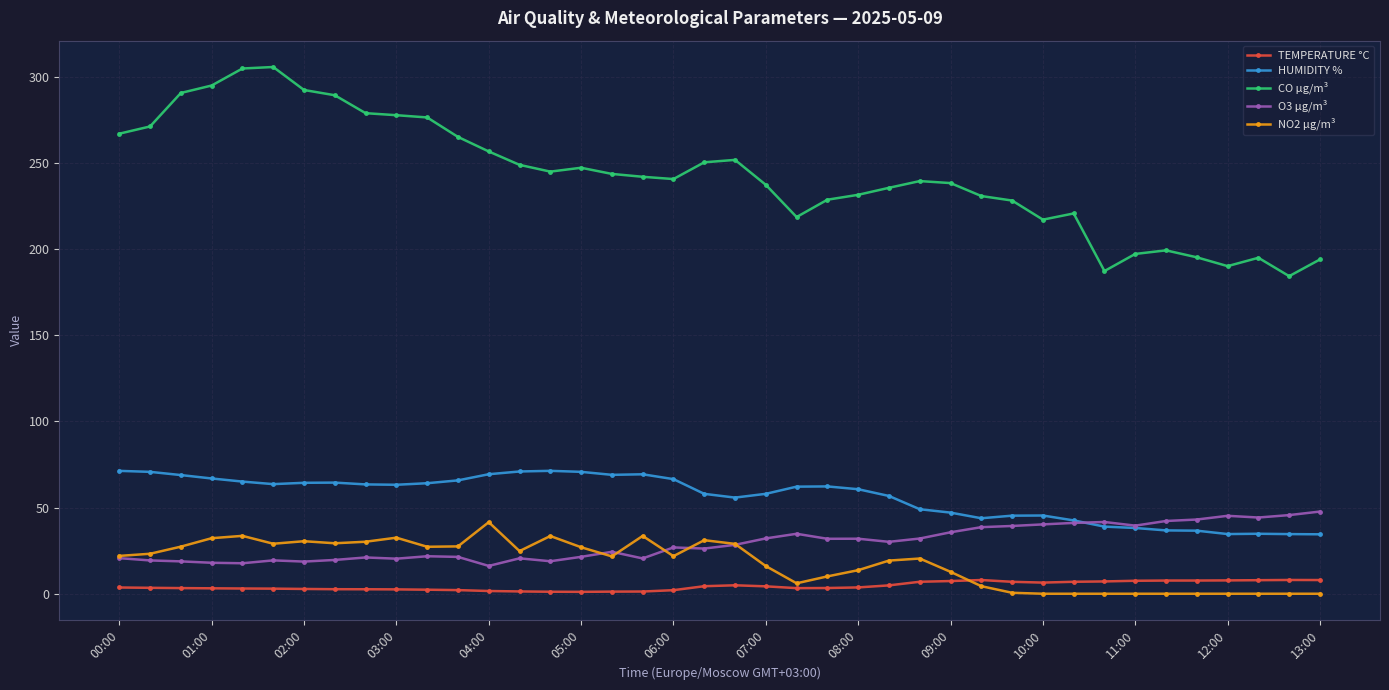

True or false: O3 µg/m³ has more than 0 points higher than both neighbors.

True